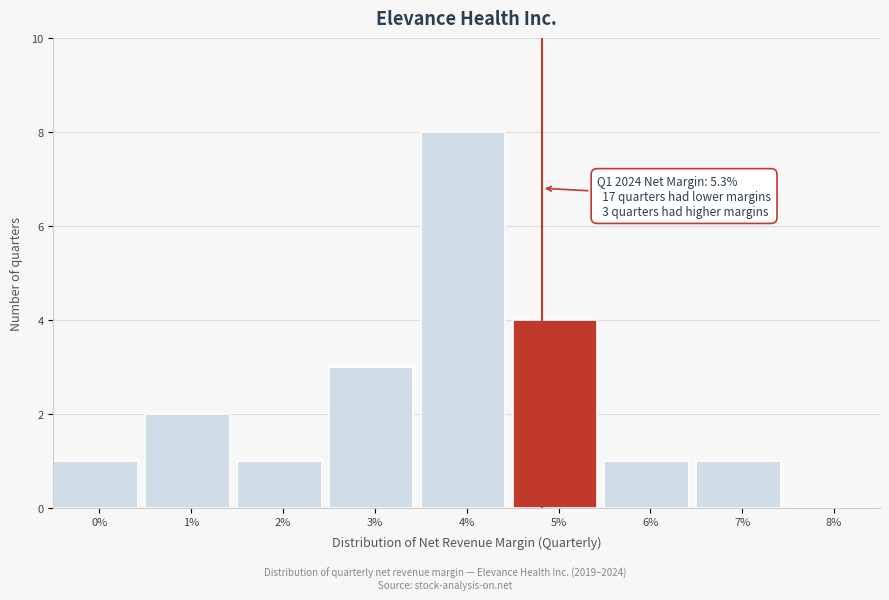

Reading left to right, extract all data points from this chart.

0%=1	1%=2	2%=1	3%=3	4%=8	5%=4	6%=1	7%=1	8%=0